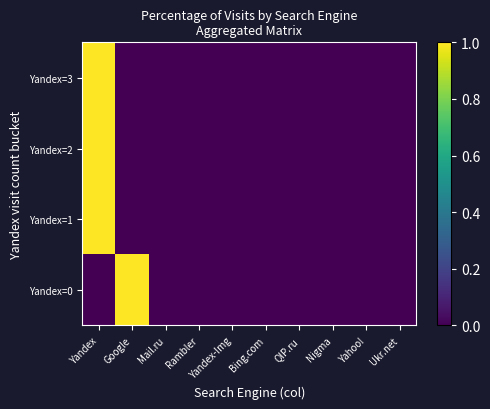

List the series in order of their peak value, highest first.

Yandex=0, Yandex=1, Yandex=2, Yandex=3